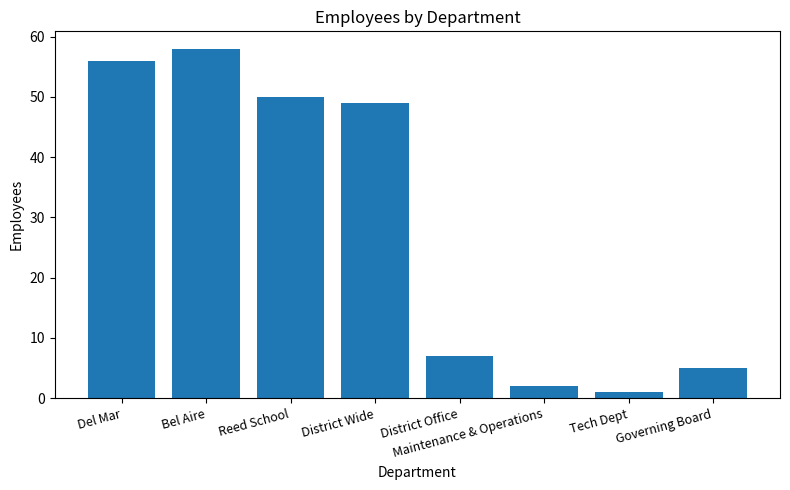

At which label is the value closest to 29?

District Wide